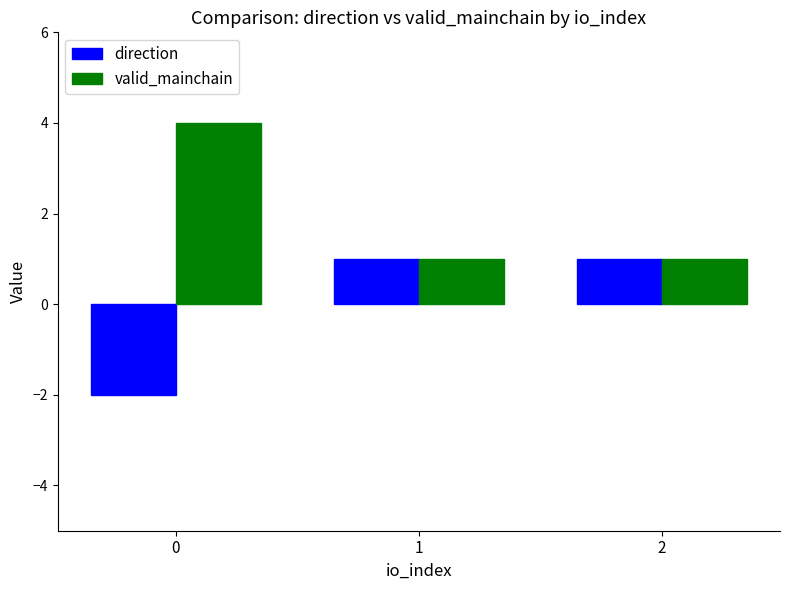

Reading right to left, list all the values displayed in this chart.

direction: 2=1	1=1	0=-2
valid_mainchain: 2=1	1=1	0=4